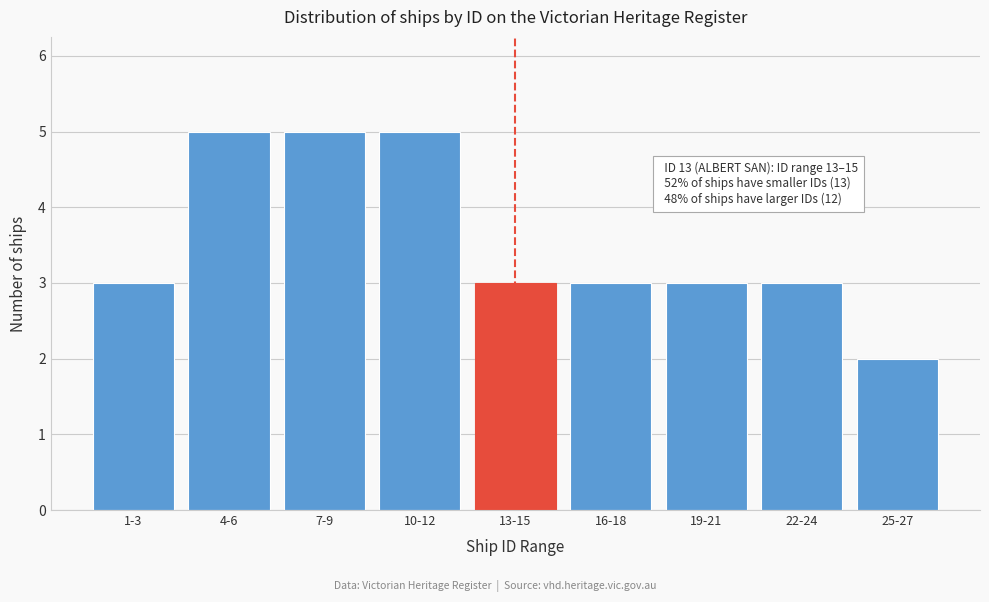

Reading right to left, transcribe all the data shown in this chart.

25-27=2	22-24=3	19-21=3	16-18=3	13-15=3	10-12=5	7-9=5	4-6=5	1-3=3